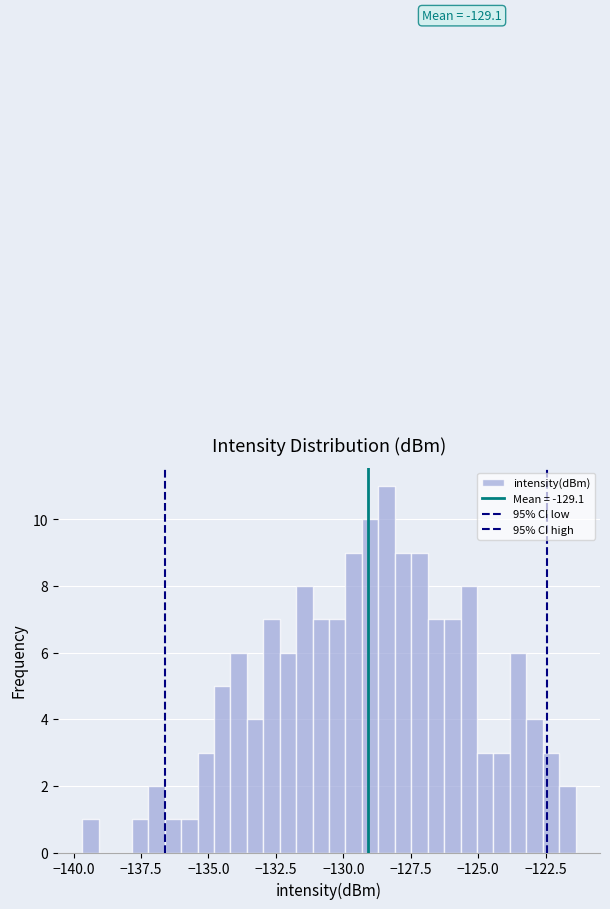

Read against the x-axis, roughly where is the centre of the tallest bar?

-128.5